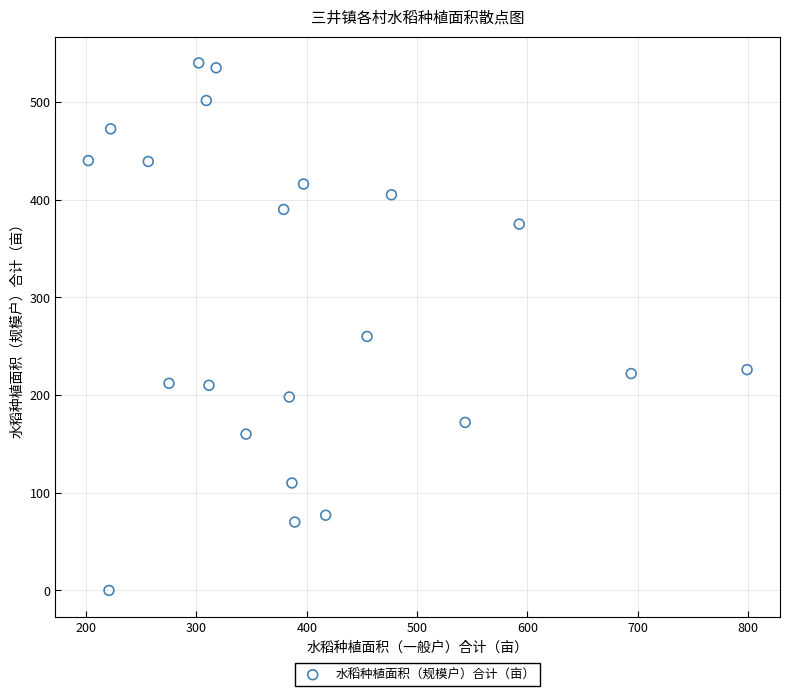

What is the range of X values (max minus min)?

597.0